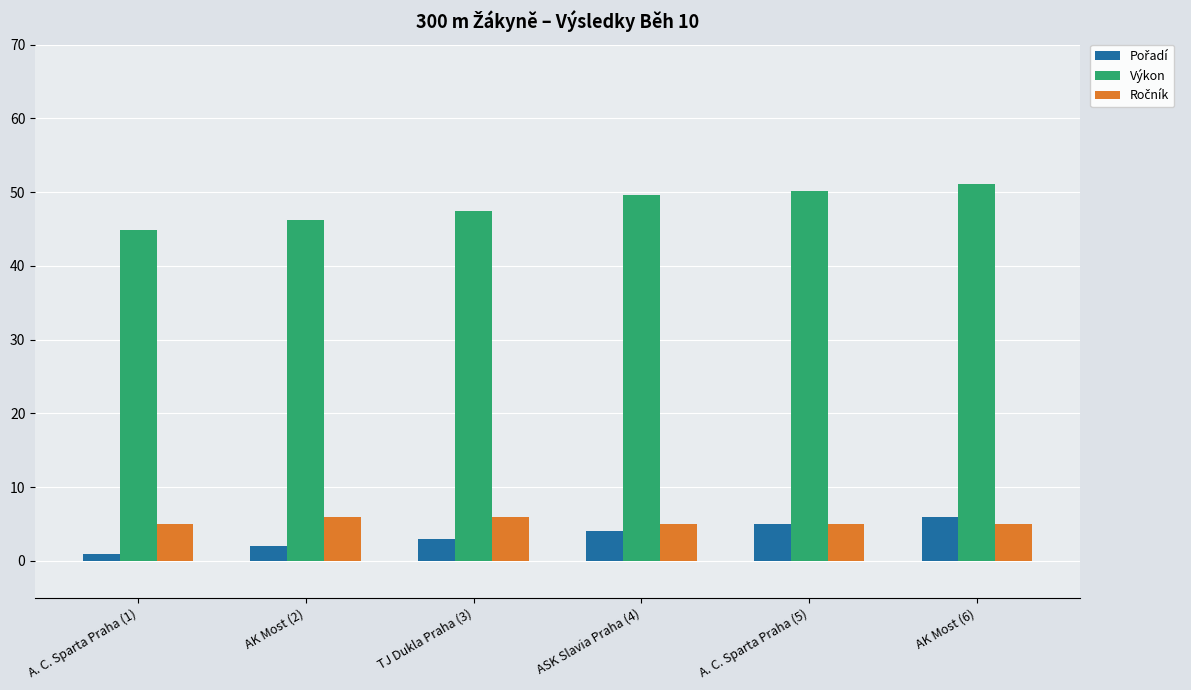

At which category does the chart reach its minimum across all series?

A. C. Sparta Praha (1)